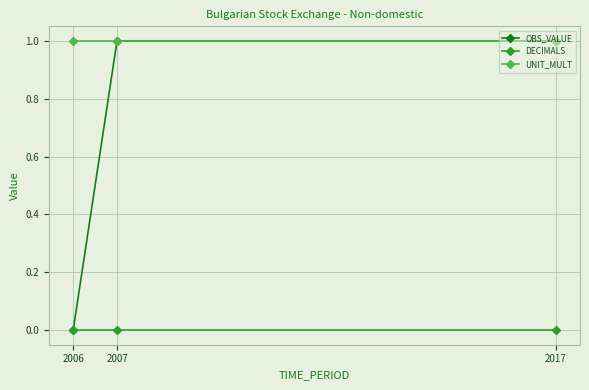

Reading right to left, list all the values displayed in this chart.

OBS_VALUE: 1	1	0
DECIMALS: 0	0	0
UNIT_MULT: 1	1	1